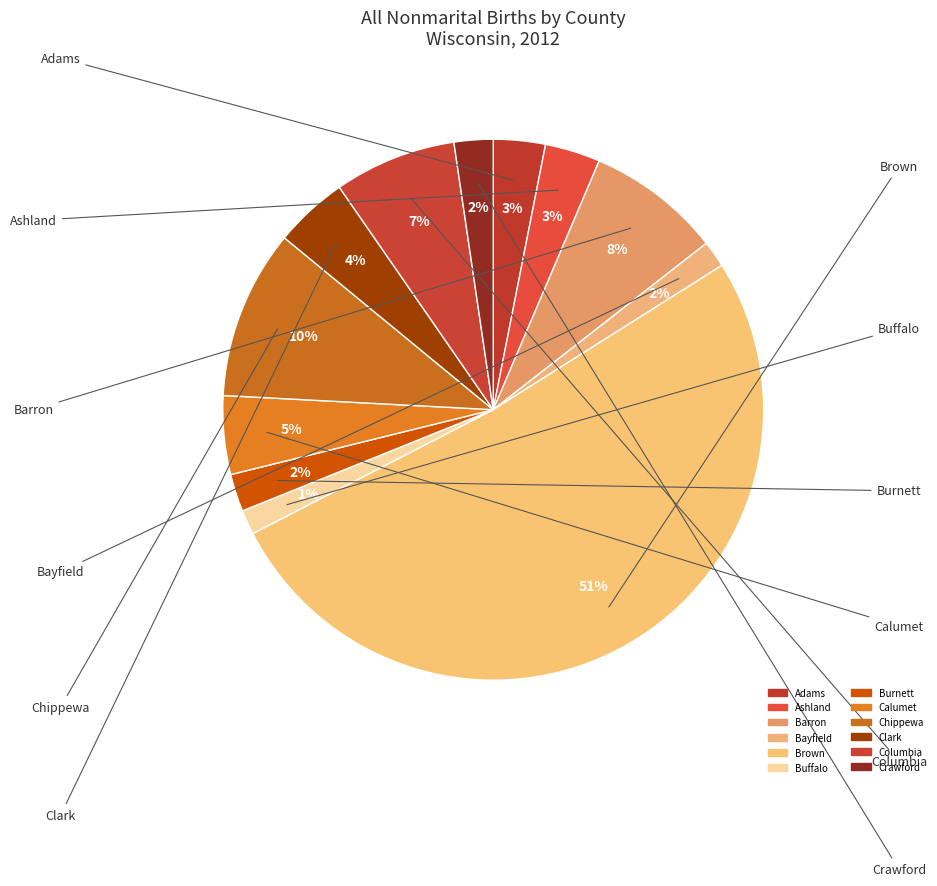

Count the number of slices in the pie.

12